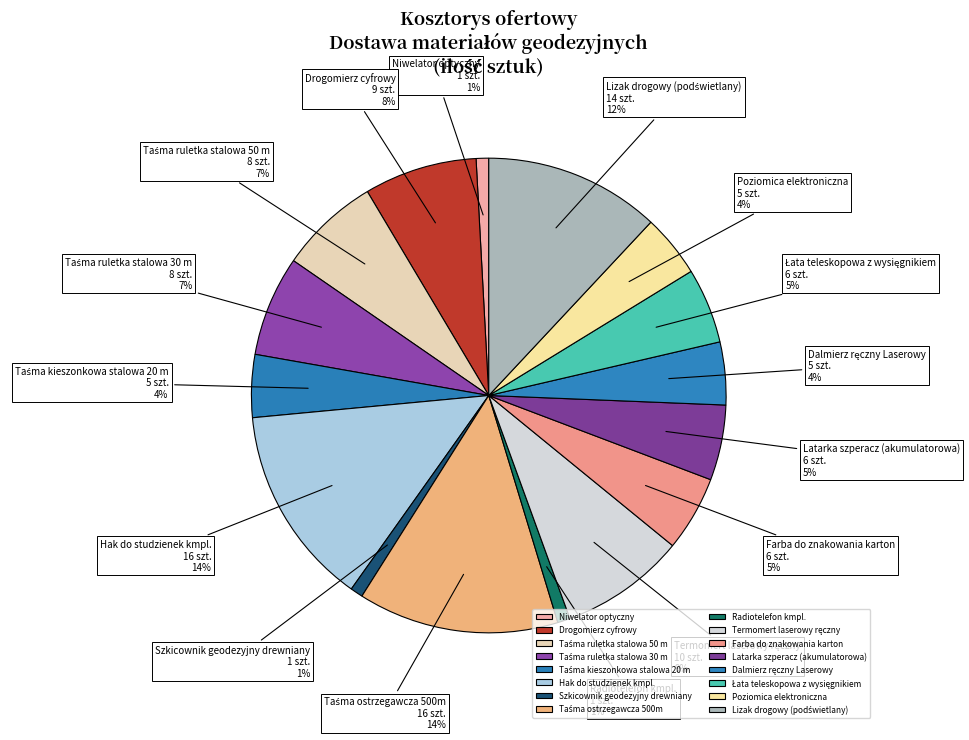

Does any single category account for the majority?

No